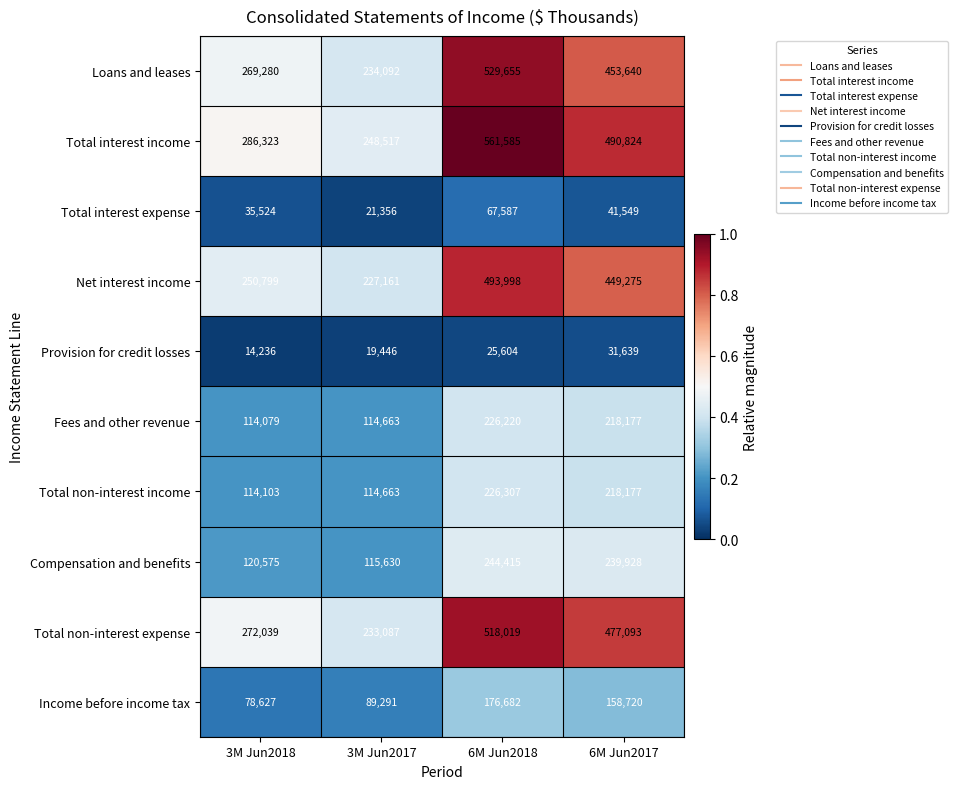

What is the spread (max minus min) of values at 3M Jun2017?

229071